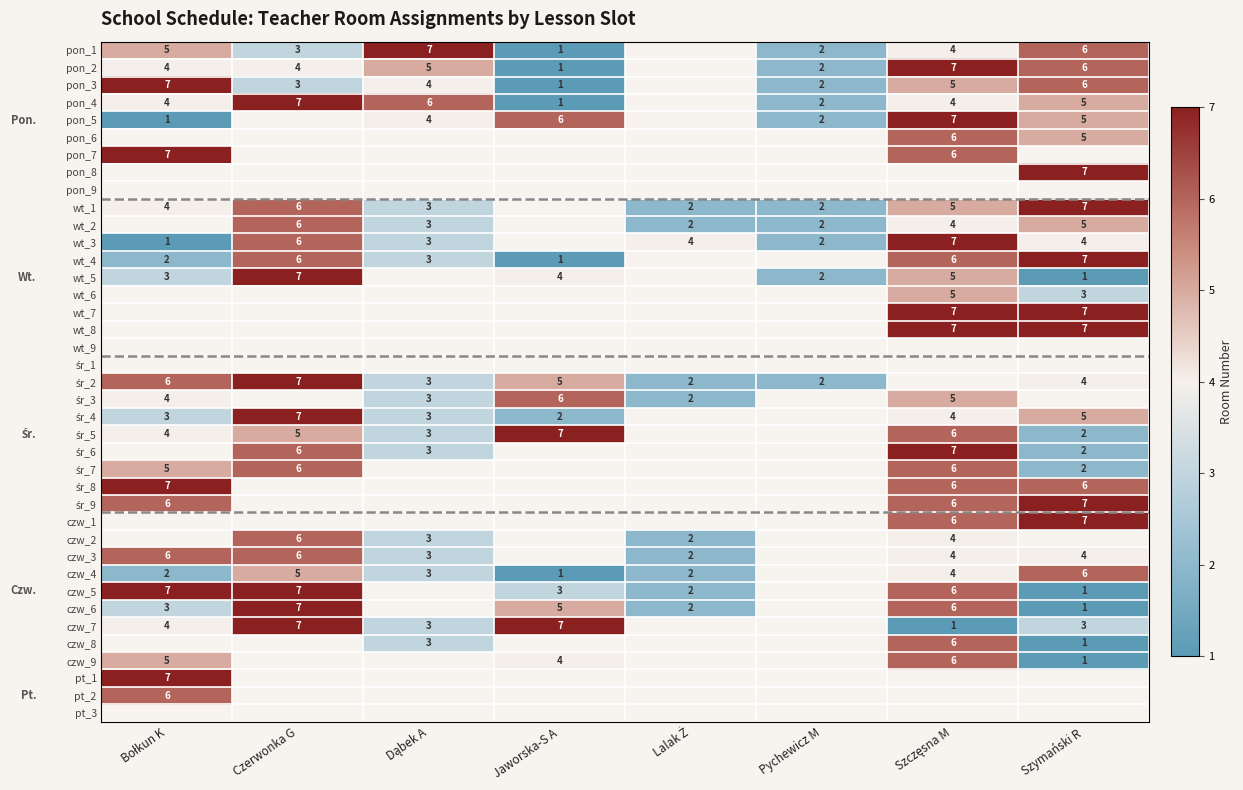

Which category has the highest value across all series?

Dąbek A